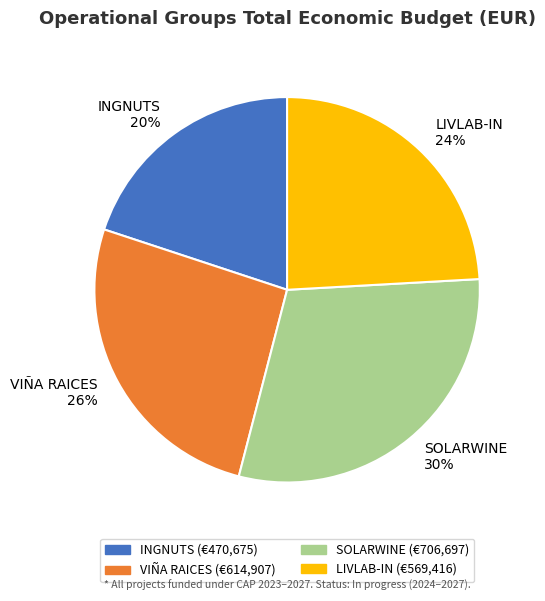

Rank the categories by value from lowest to highest.

INGNUTS, LIVLAB-IN, VIÑA RAICES, SOLARWINE